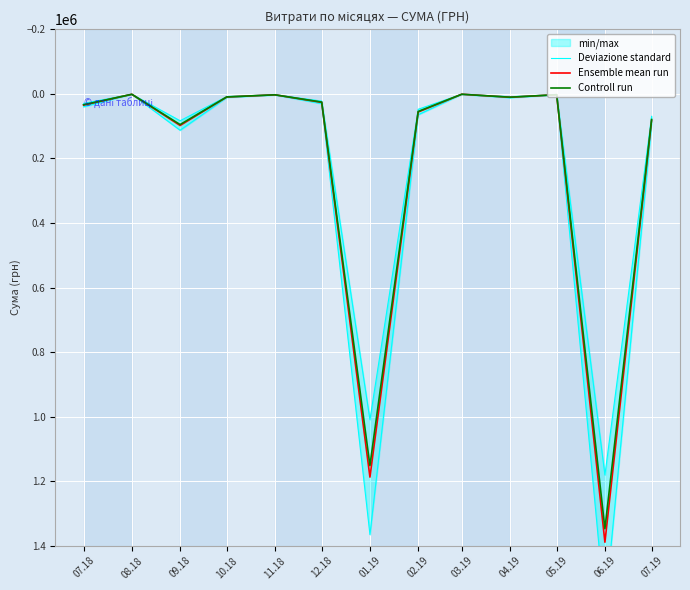

True or false: Controll run and Deviazione standard intersect in this chart.

False